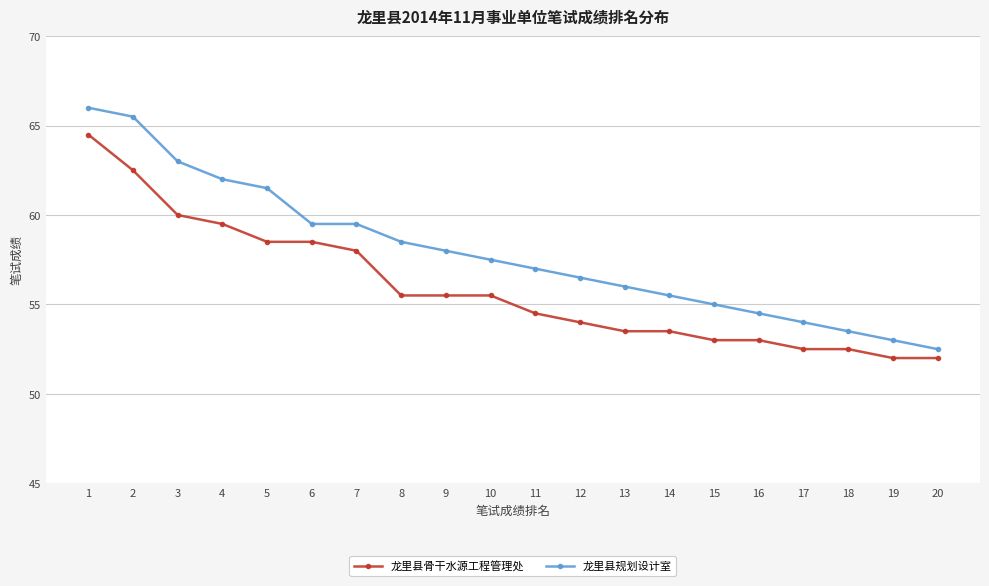

True or false: 龙里县骨干水源工程管理处 has a value of 34.4 at 4.

False